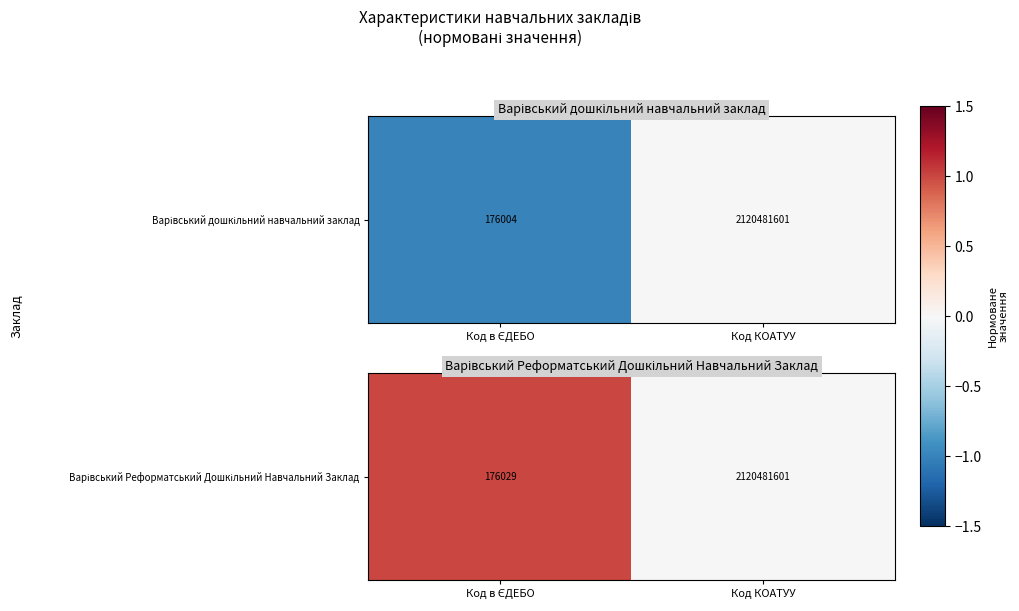

Which has a higher value, Код КОАТУУ or Код в ЄДЕБО?

Код в ЄДЕБО